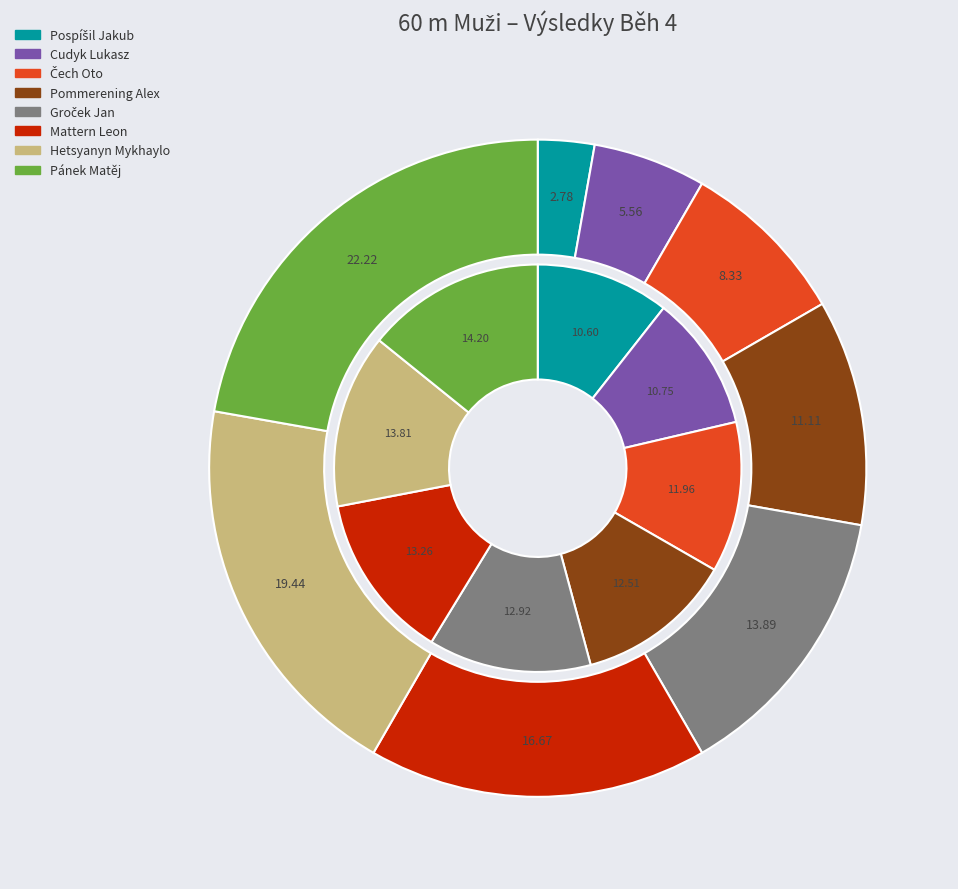

Which slice is the smallest?

Pospíšil Jakub